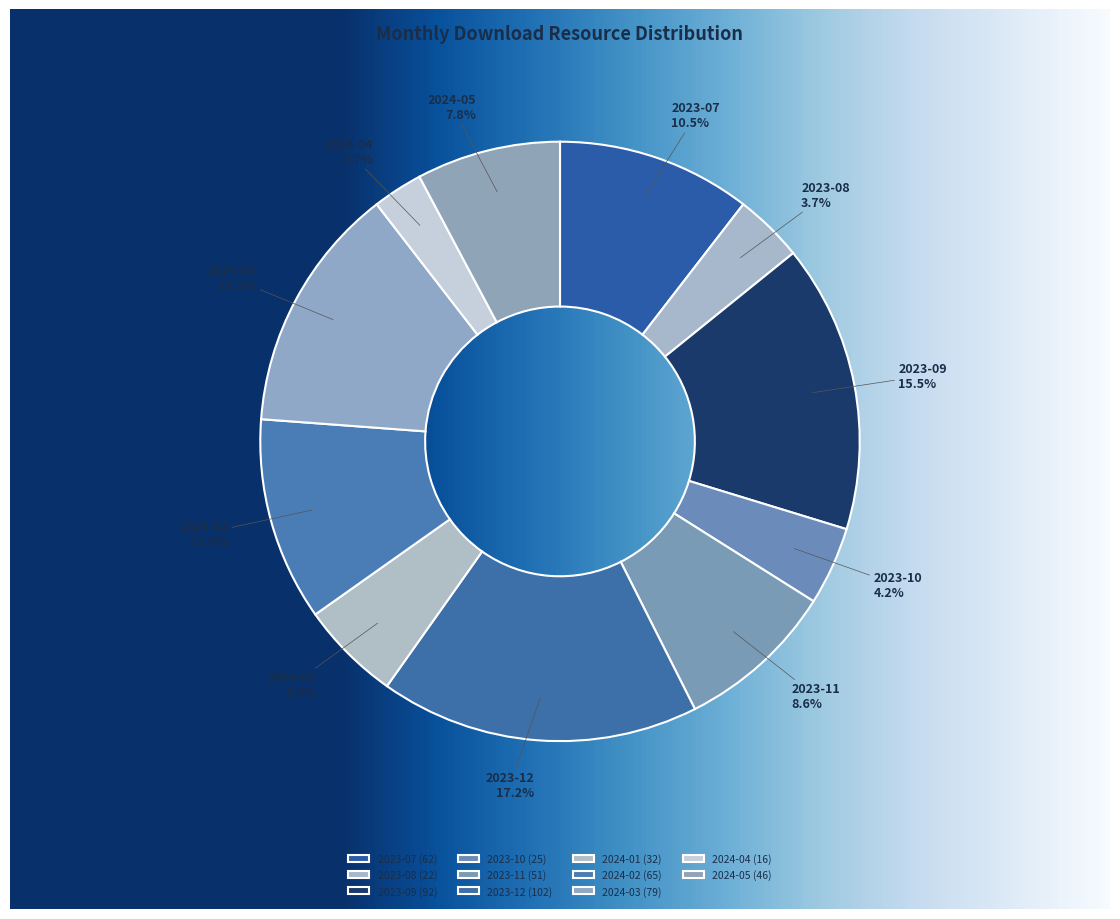

To the nearest percent, what is the difference between the 2023-09 and 2024-01 slice percentages?

10%